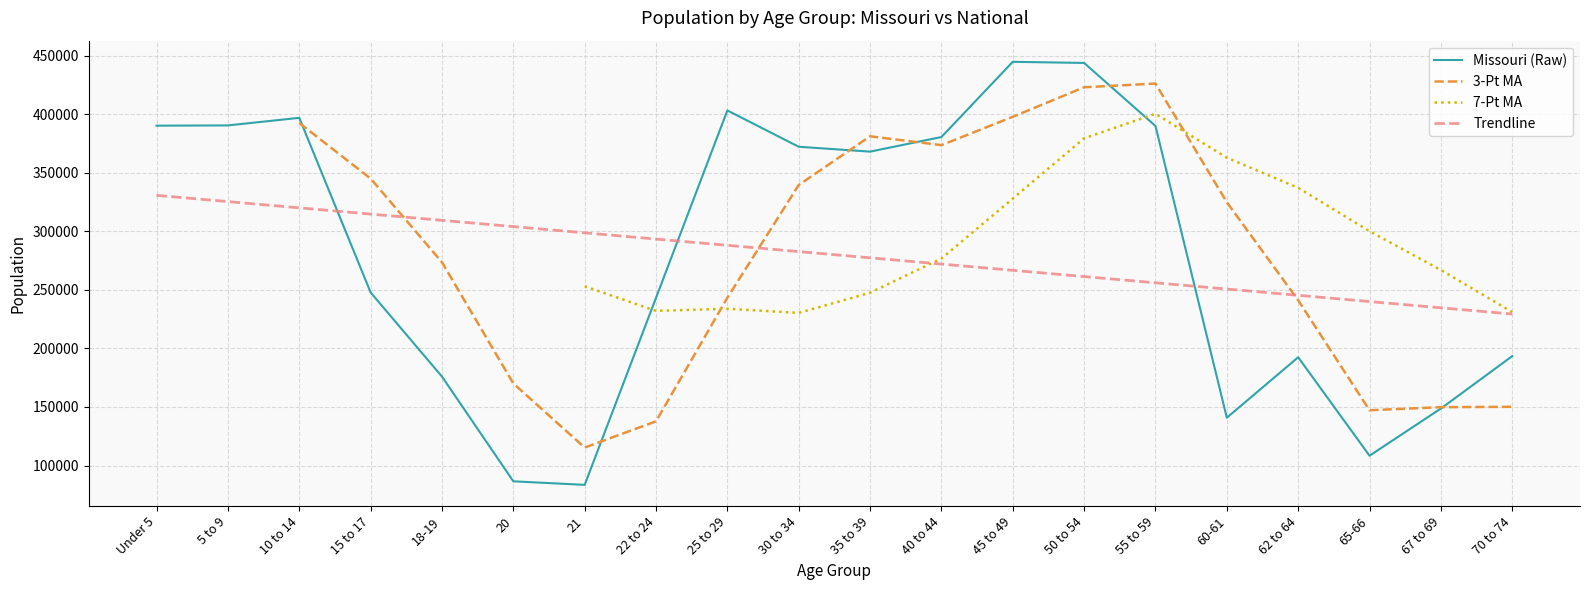

How many data points does each series have?

20